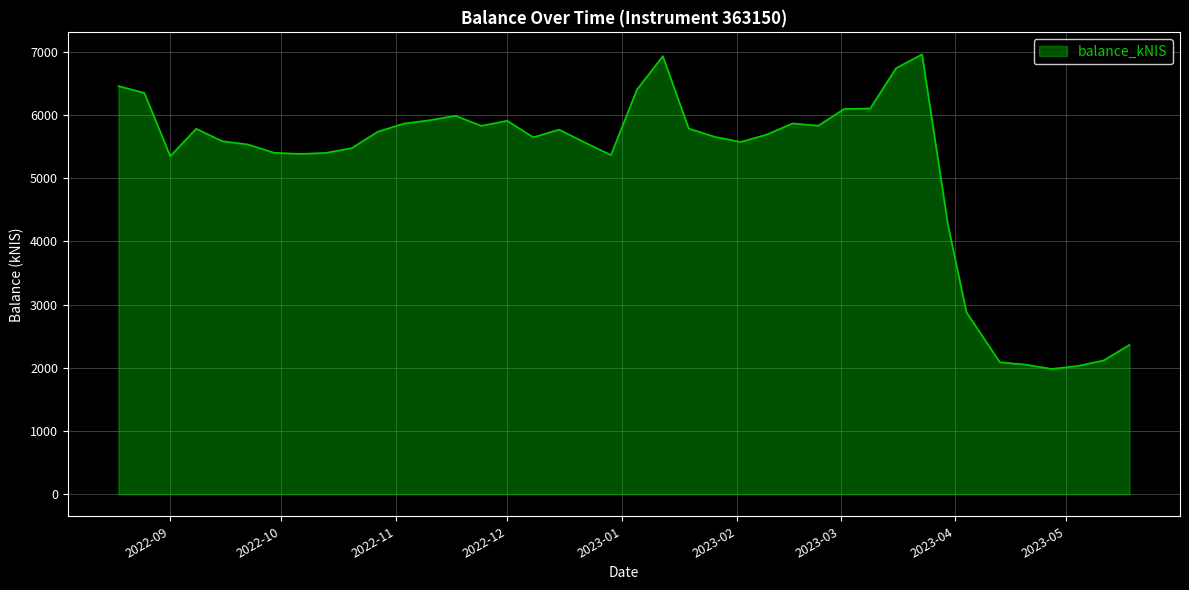

What is the difference between the maximum and minimum values?

4976.0